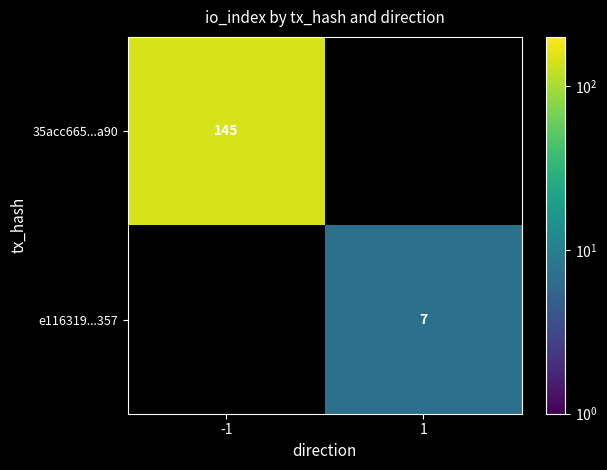

The value of e116319...357 at 1 is 7. True or false?

True